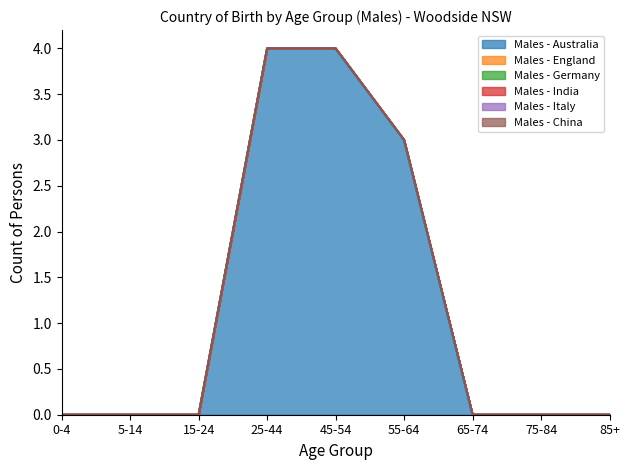

True or false: Males - England has more than 2 interior local peaks.

False